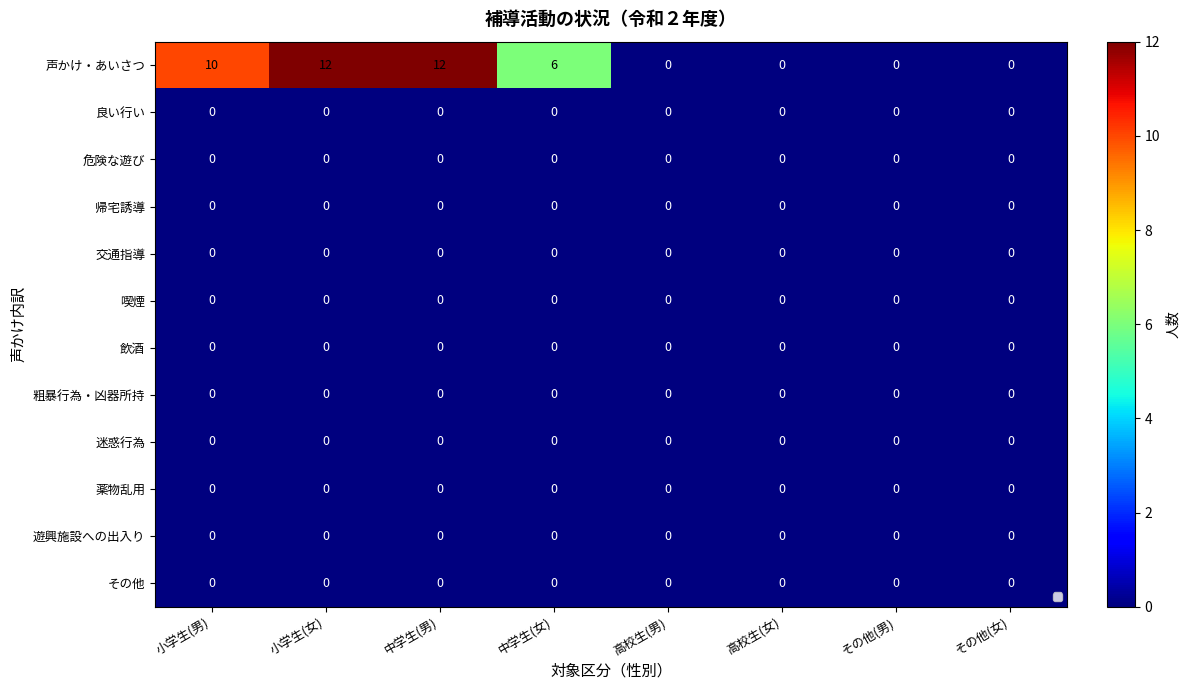

Which series has the largest total across all categories?

声かけ・あいさつ